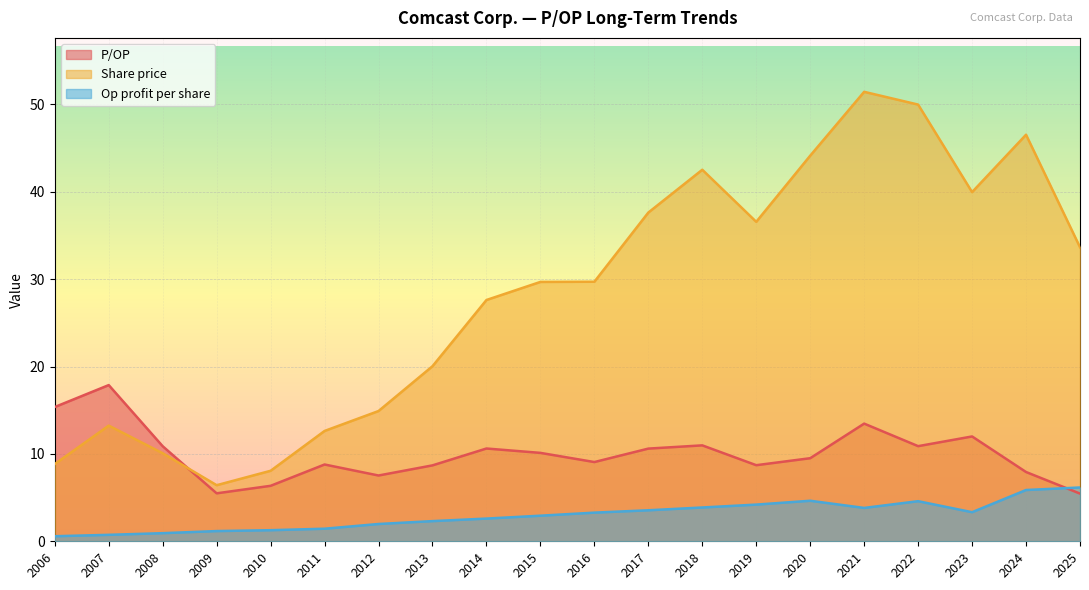

True or false: Op profit per share has a value of 1.2 at 2009.

True